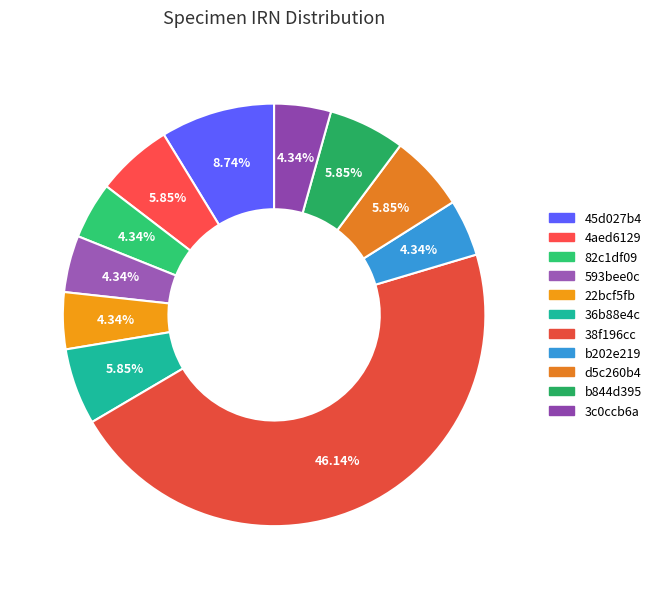

To the nearest percent, what portion does 45d027b4 represent?

9%